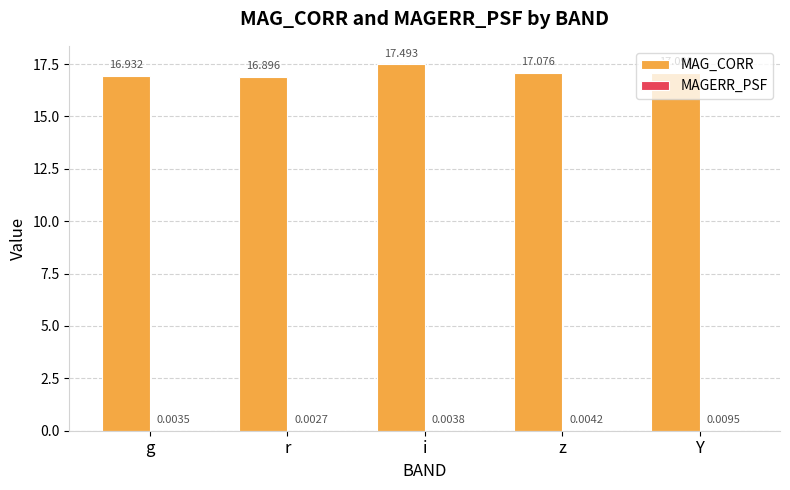

At which category is the sum across all series the highest?

i